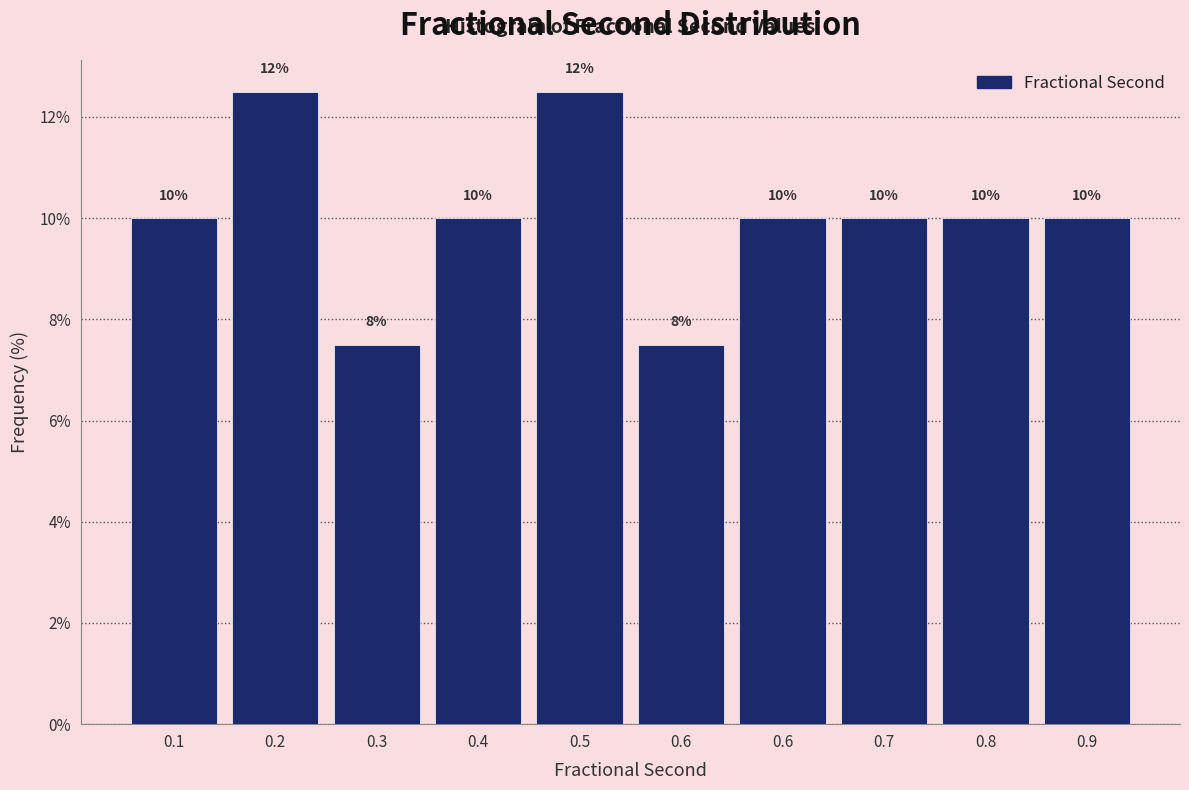

How many data points are less than 10?

2